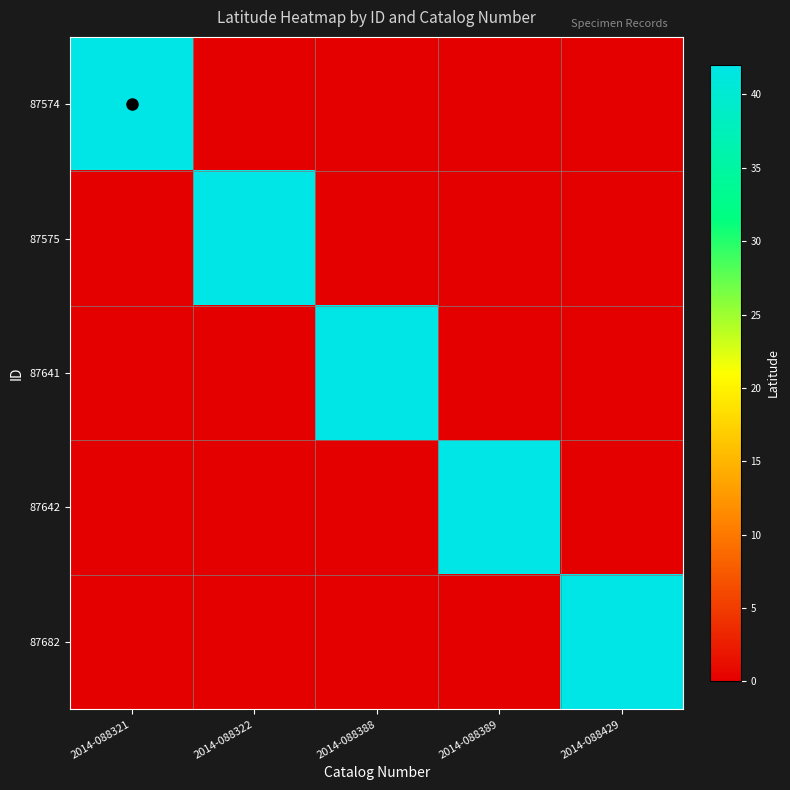

Between 2014-088321 and 2014-088429, which is larger?

2014-088321